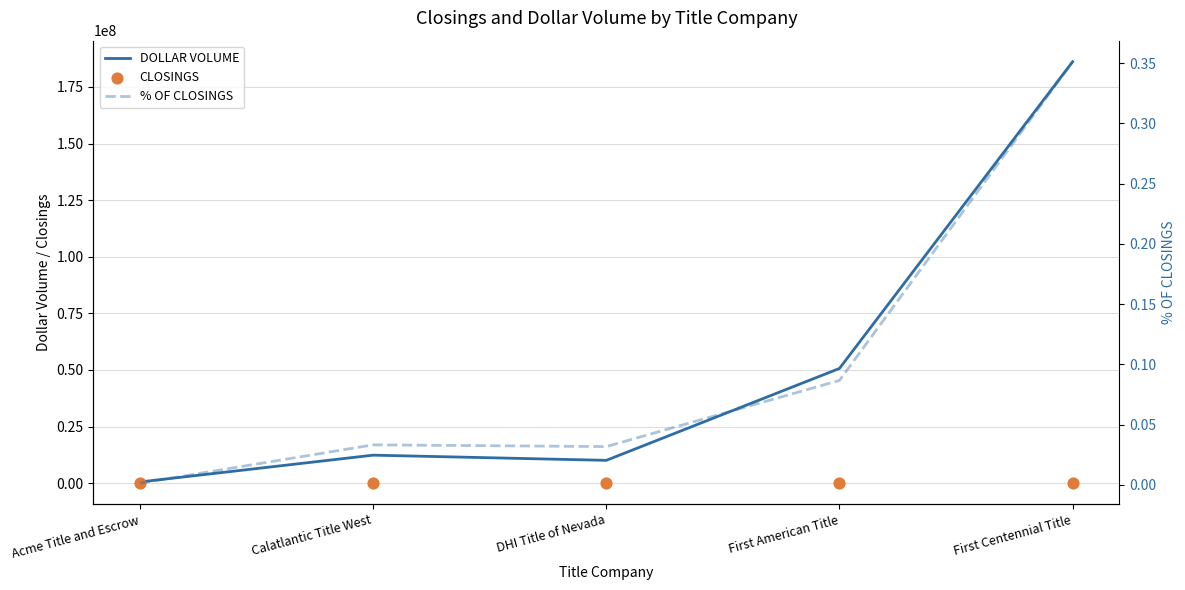

At how many categories does at least one series exceed 88459110?

1